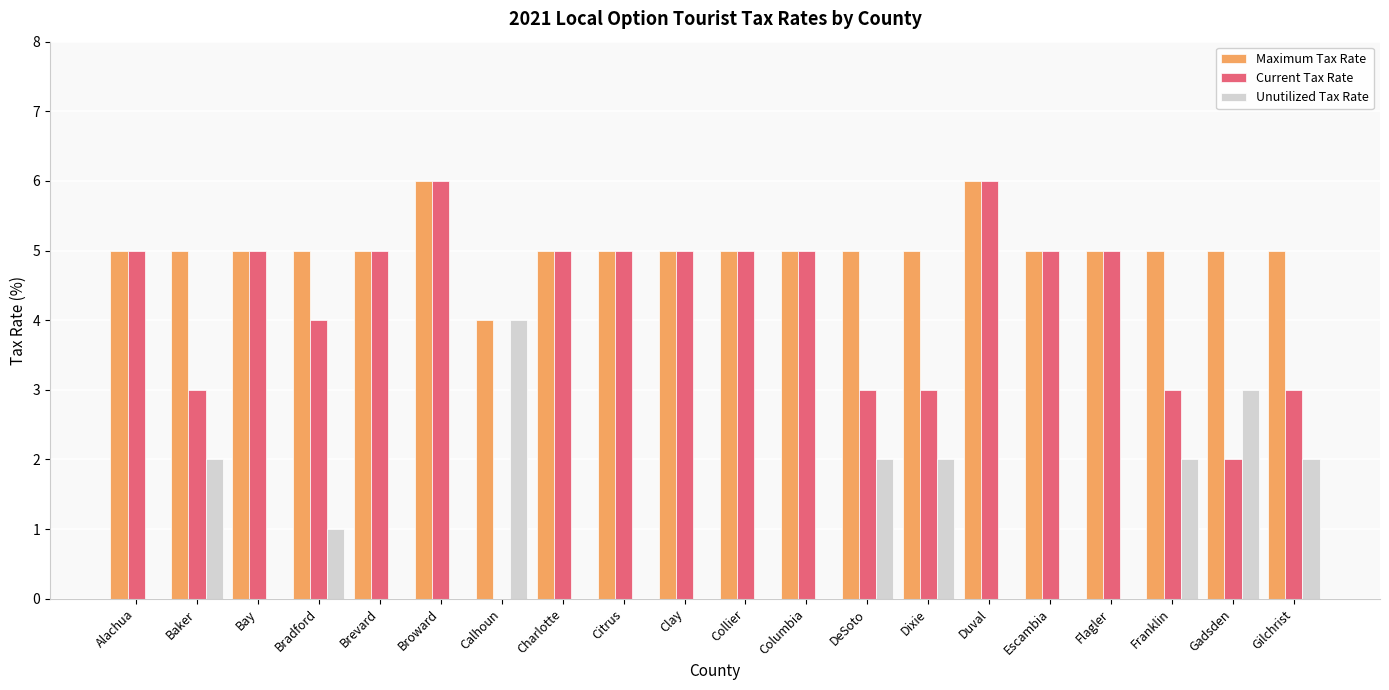

What is the sum of all Maximum Tax Rate values?

101